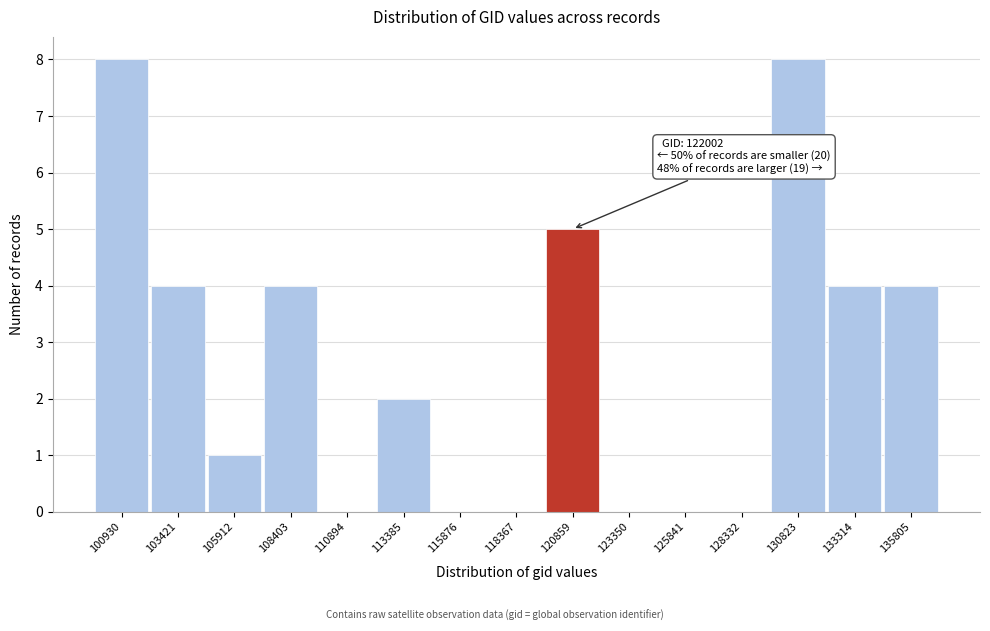

Reading left to right, transcribe all the data shown in this chart.

100930=8	103421=4	105912=1	108403=4	110894=0	113385=2	115876=0	118367=0	120859=5	123350=0	125841=0	128332=0	130823=8	133314=4	135805=4